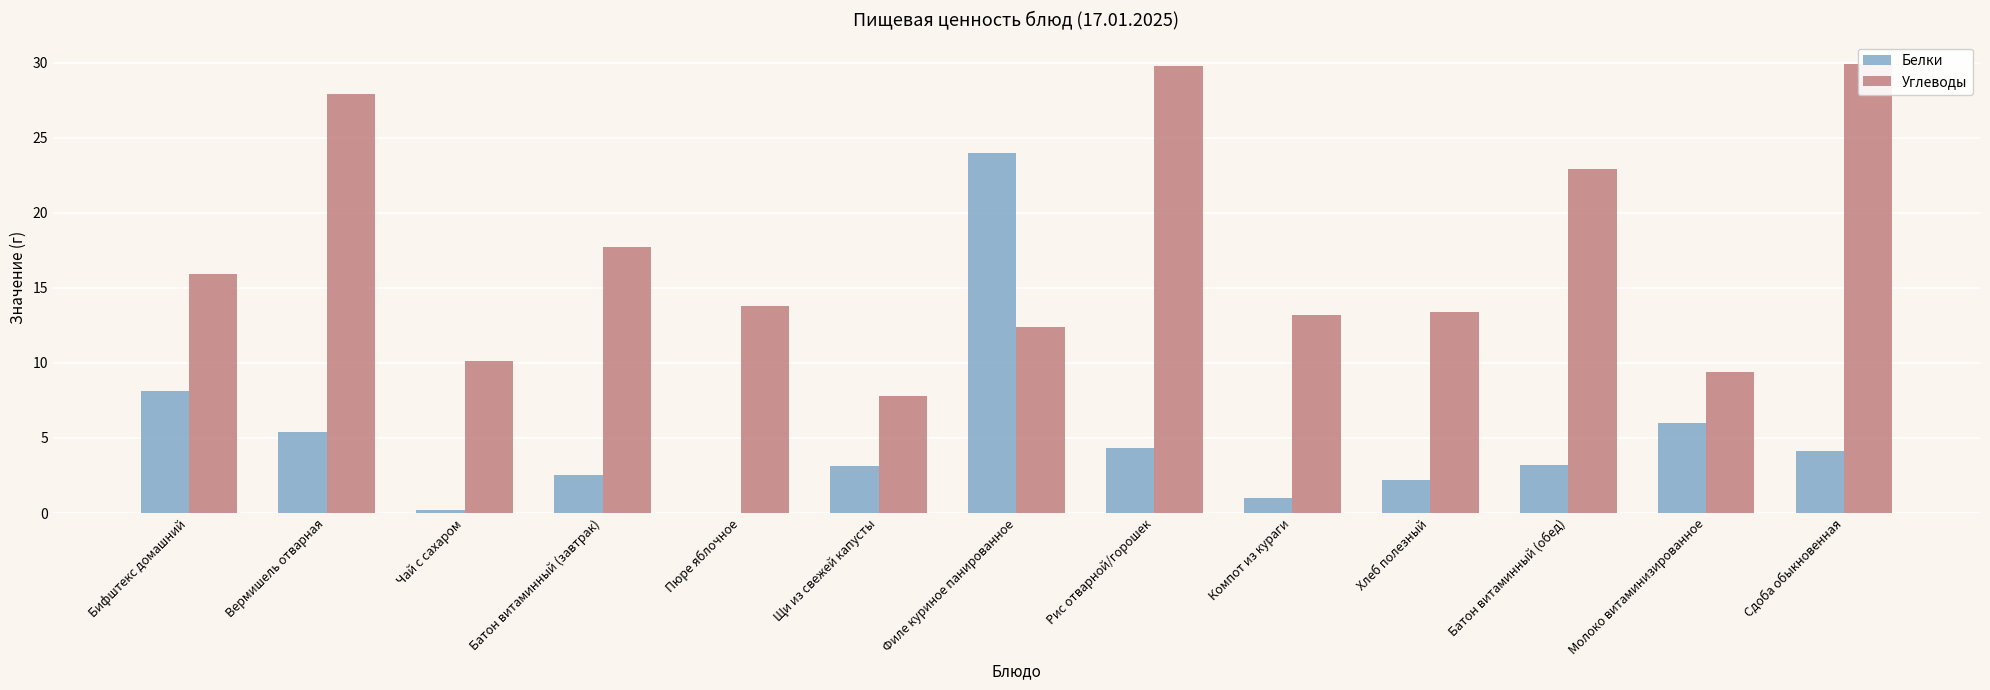

Reading left to right, list all the values displayed in this chart.

Белки: 8.1	5.4	0.2	2.5	0.0	3.1	24.0	4.3	1.0	2.2	3.2	6.0	4.1
Углеводы: 15.9	27.9	10.1	17.7	13.8	7.8	12.4	29.8	13.2	13.4	22.9	9.4	29.9